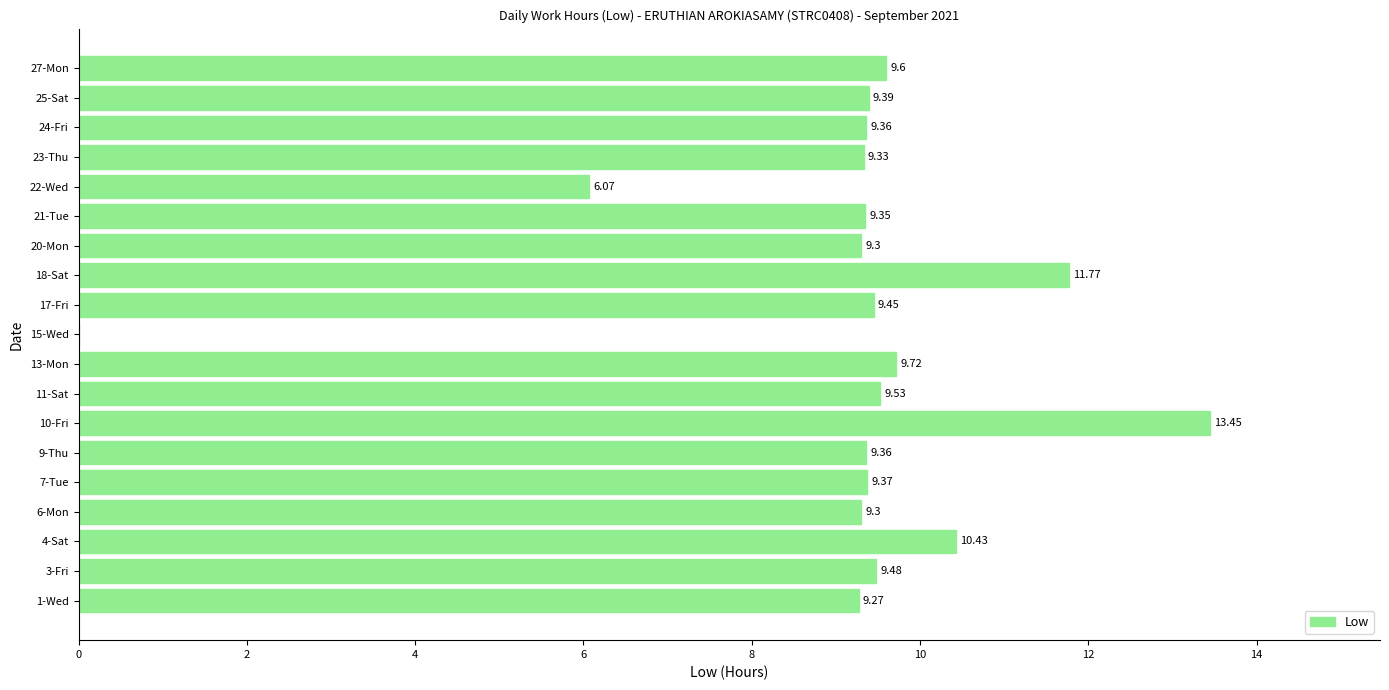

Which has a higher value, 3-Fri or 11-Sat?

11-Sat